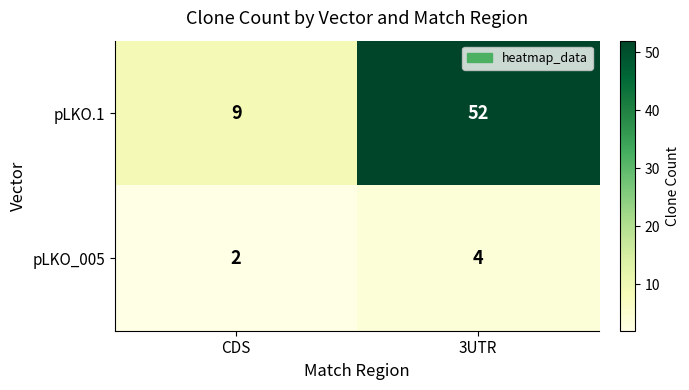

At which category is the sum across all series the highest?

3UTR